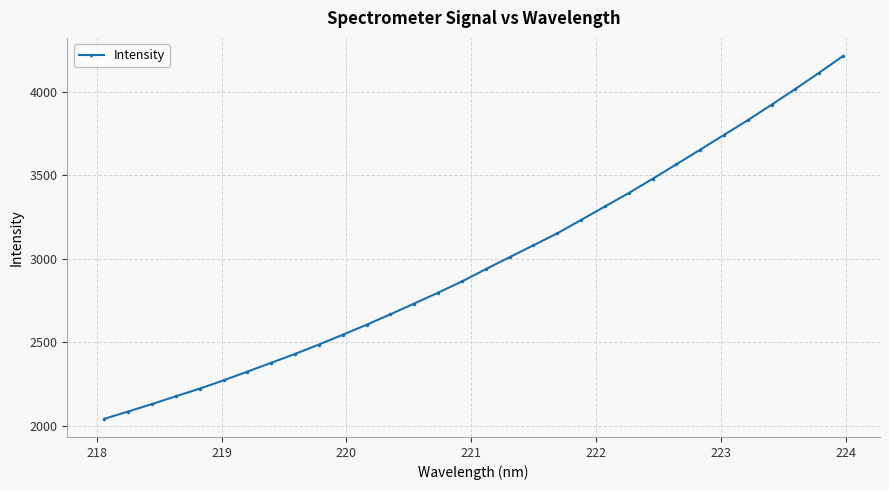

How many categories are shown in the chart?

32